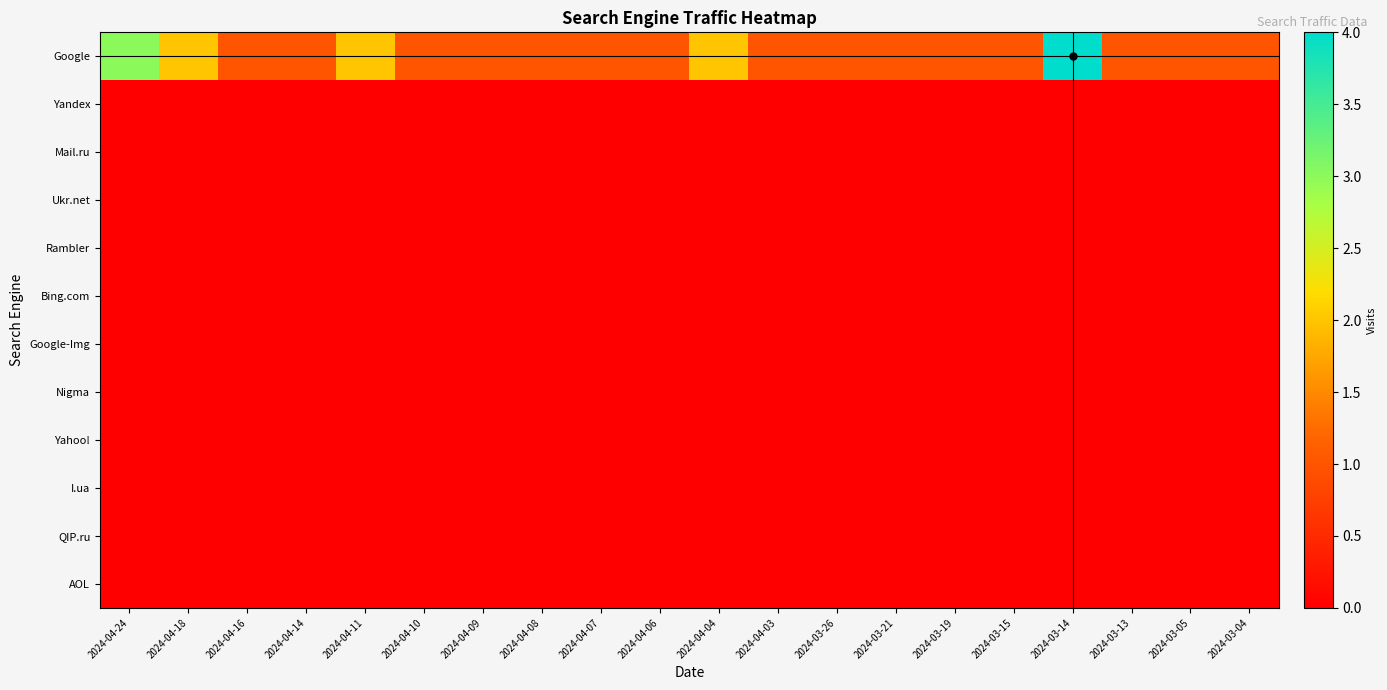

What is the total value across all series at 2024-04-18?

2